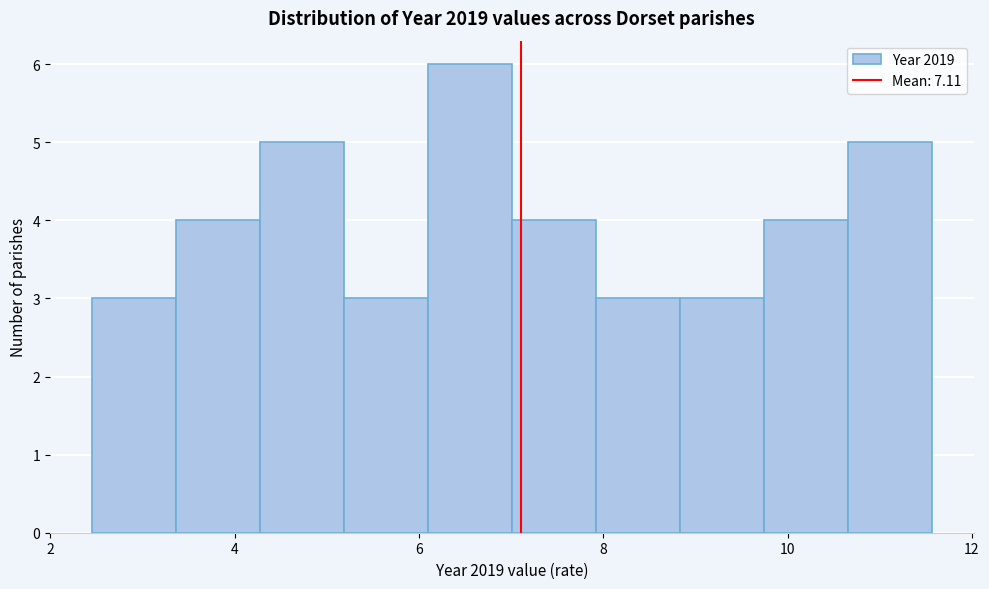

Reading left to right, transcribe this chart: for each bar, give the range it covers on the x-axis and its height. Neither the bar edges nor the heights are printed on the chart, so give them approximately, as read against the axes.

2.4 to 3.4: 3
3.4 to 4.2: 4
4.2 to 5.2: 5
5.2 to 6.0: 3
6.0 to 7.0: 6
7.0 to 8.0: 4
8.0 to 8.8: 3
8.8 to 9.8: 3
9.8 to 10.6: 4
10.6 to 11.6: 5